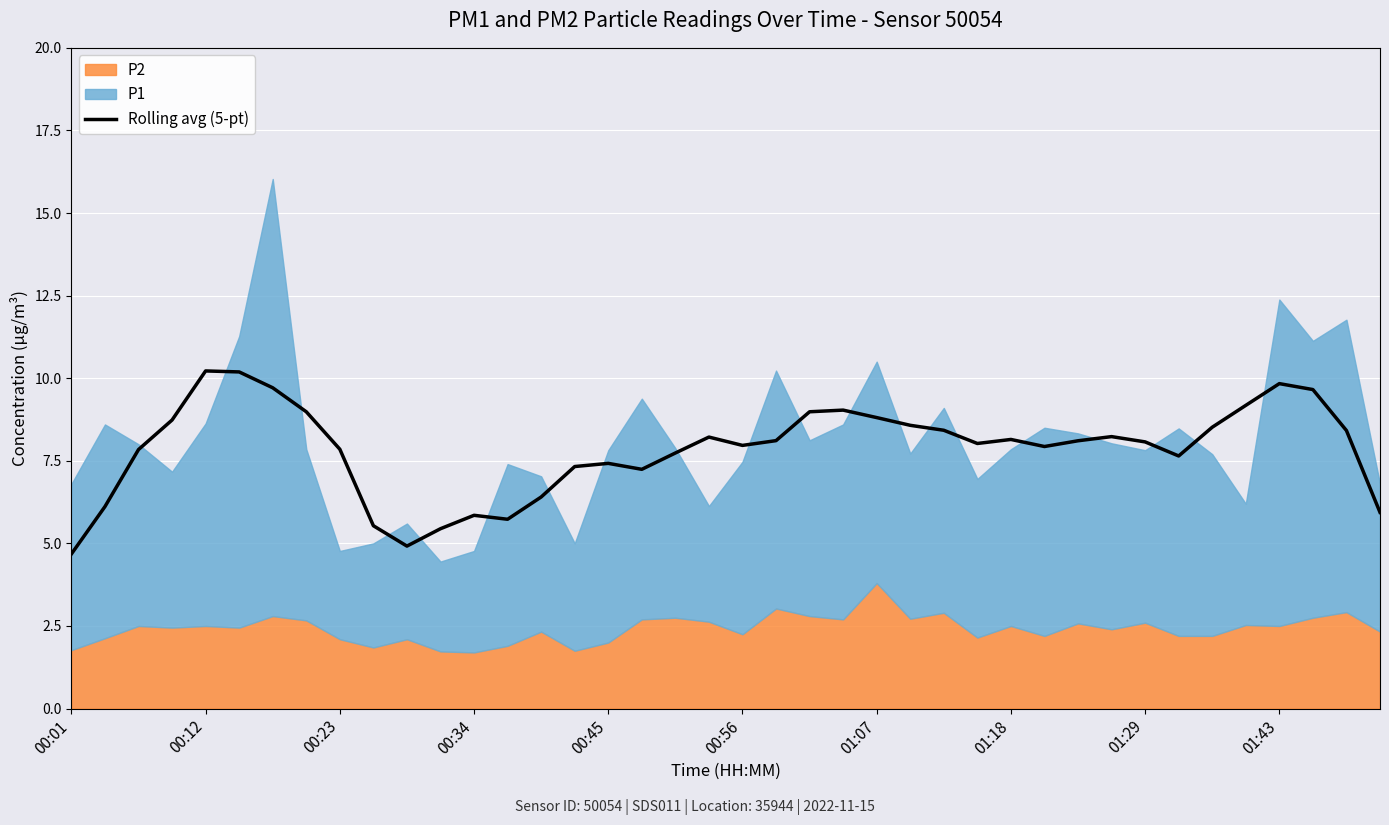

True or false: there are more than 0 points higher than both neighbors.

True